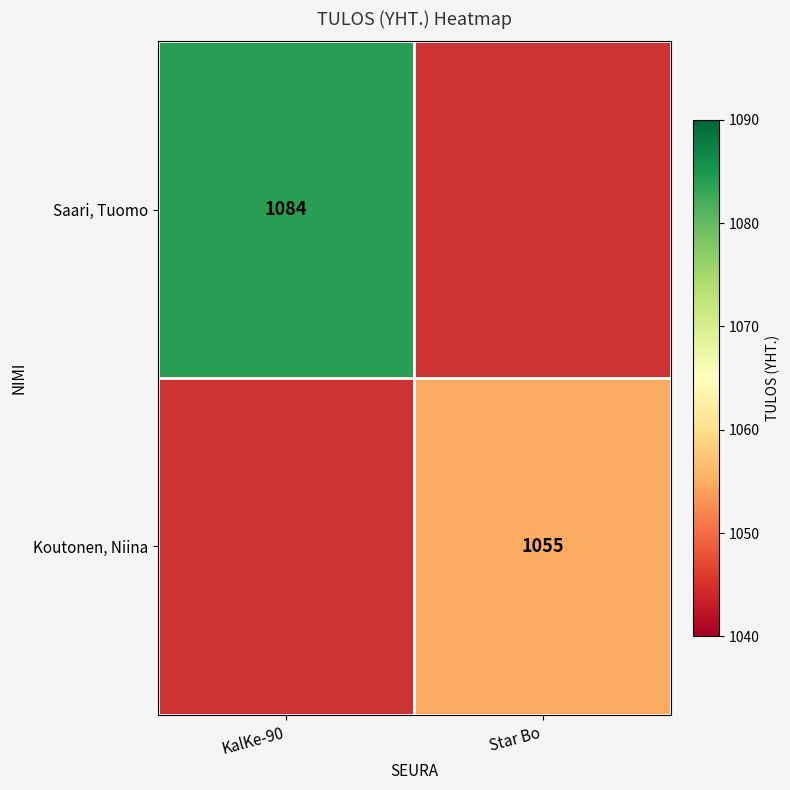

The Koutonen, Niina series shows 1864 at Star Bo. True or false?

False